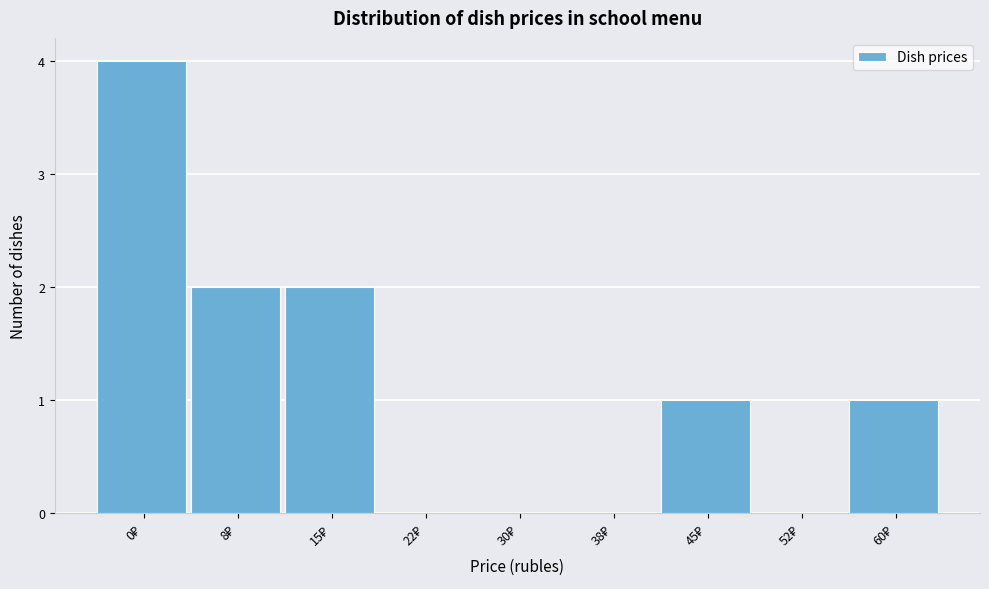

What is the greatest value displayed?

4